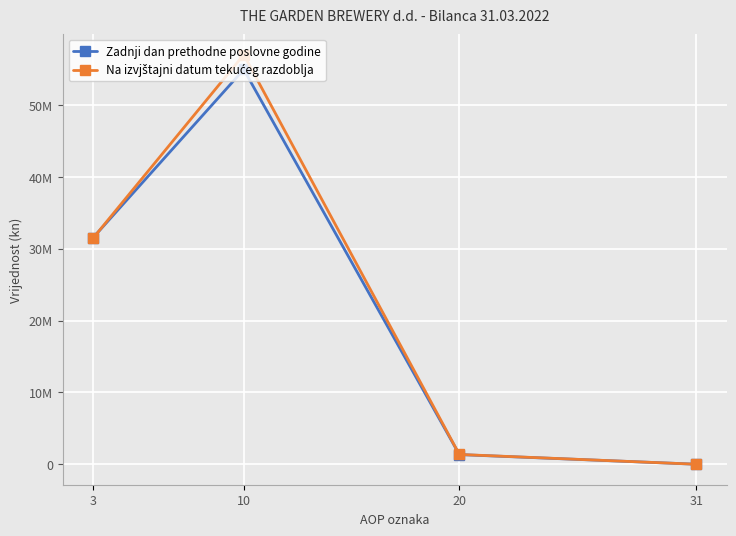

What is the sum of the Zadnji dan prethodne poslovne godine values at 20 and 10?

56308661